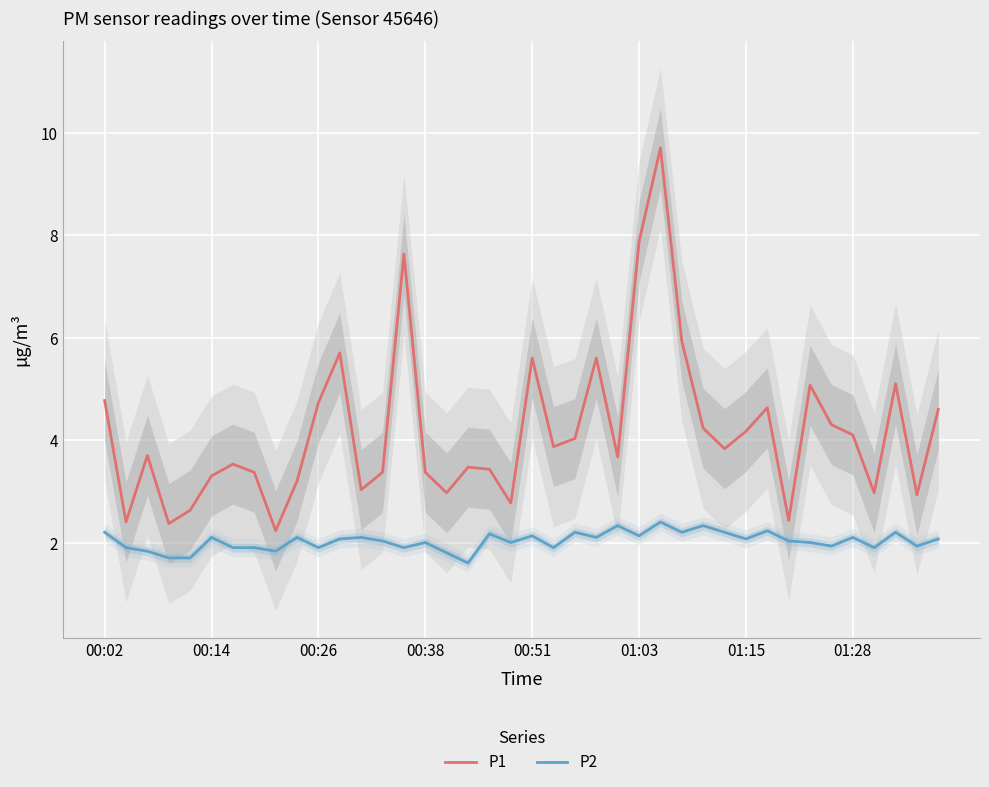

Reading left to right, extract all data points from this chart.

P1: 4.8	2.4	3.7	2.4	2.6	3.3	3.5	3.4	2.2	3.2	4.7	5.7	3.0	3.4	7.6	3.4	3.0	3.5	3.4	2.8	5.6	3.9	4.0	5.6	3.7	7.9	9.7	5.9	4.2	3.8	4.2	4.6	2.4	5.1	4.3	4.1	3.0	5.1	2.9	4.6
P2: 2.2	1.9	1.8	1.7	1.7	2.1	1.9	1.9	1.8	2.1	1.9	2.1	2.1	2.0	1.9	2.0	1.8	1.6	2.2	2.0	2.1	1.9	2.2	2.1	2.3	2.1	2.4	2.2	2.3	2.2	2.1	2.2	2.0	2.0	1.9	2.1	1.9	2.2	1.9	2.1